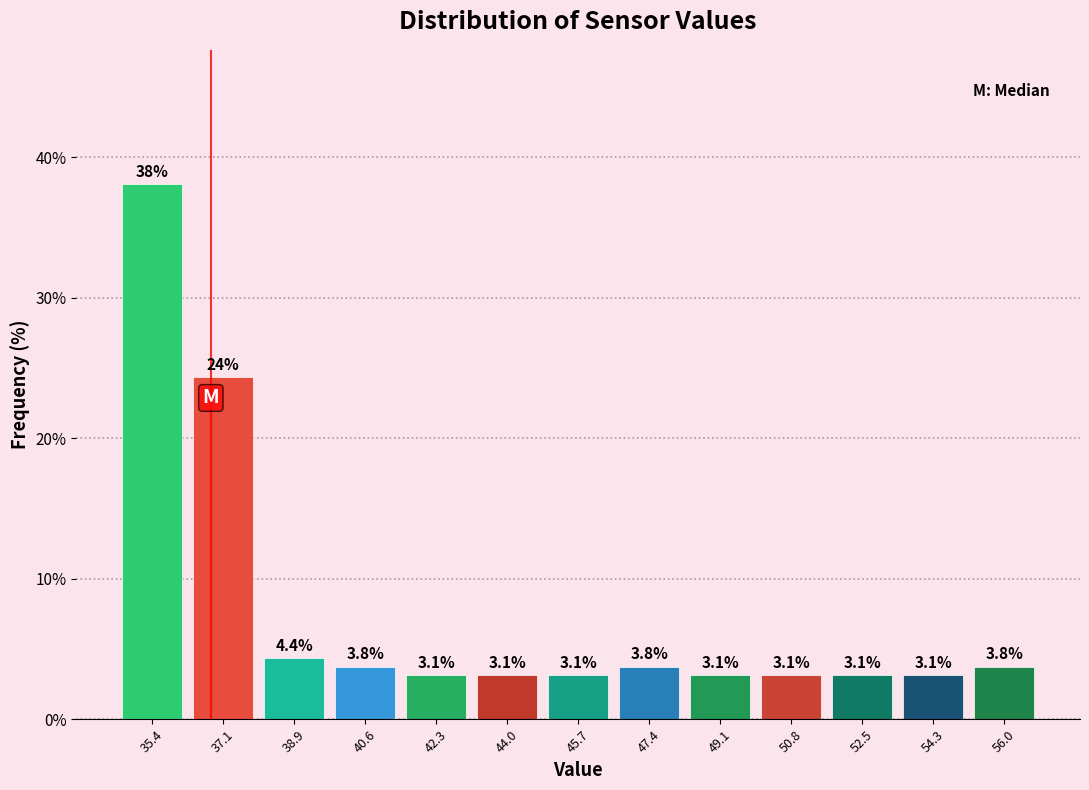

Over which range of the x-axis is the bar tallest?

34.6 to 36.2